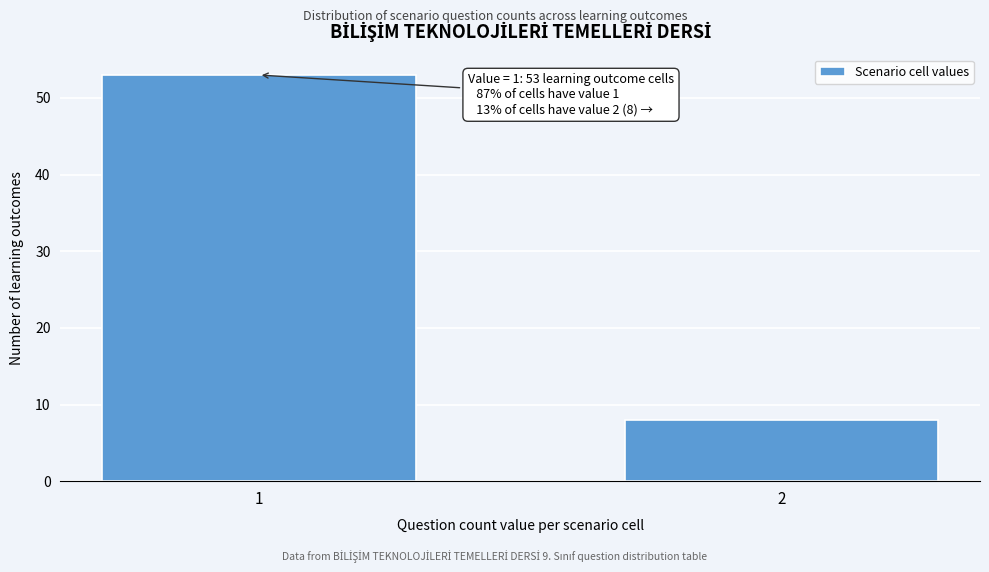

Reading right to left, list all the values displayed in this chart.

2=8	1=53